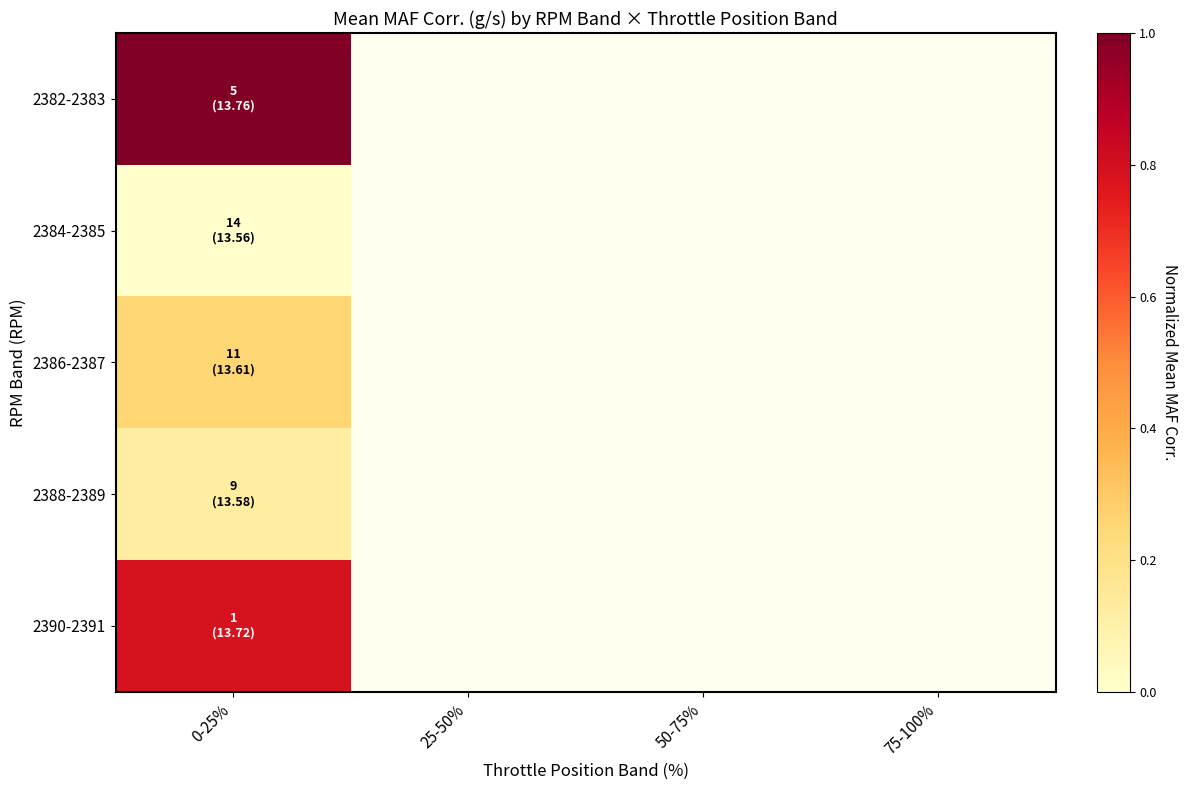

What is the maximum value shown in the chart?

1.0